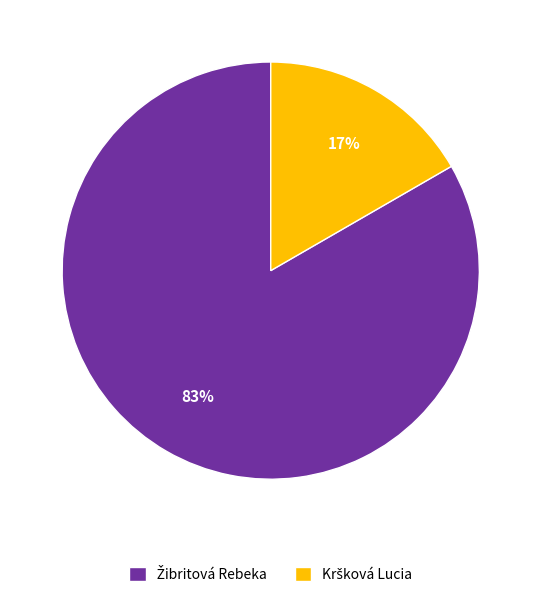

Is there a majority slice in this chart?

Yes